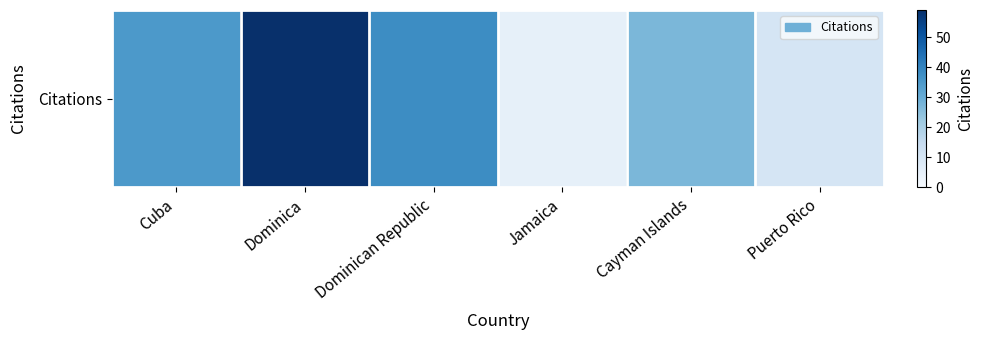

How many distinct data groups are displayed?

1